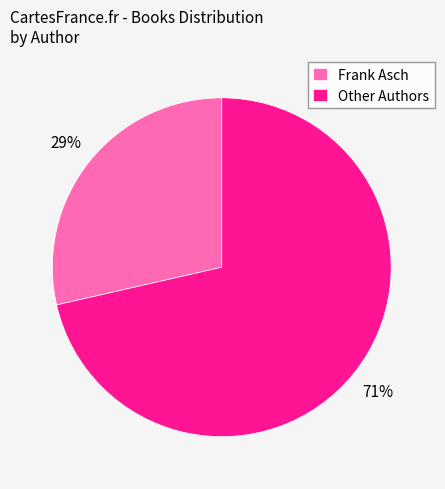

To the nearest percent, what is the average slice percentage?

50%